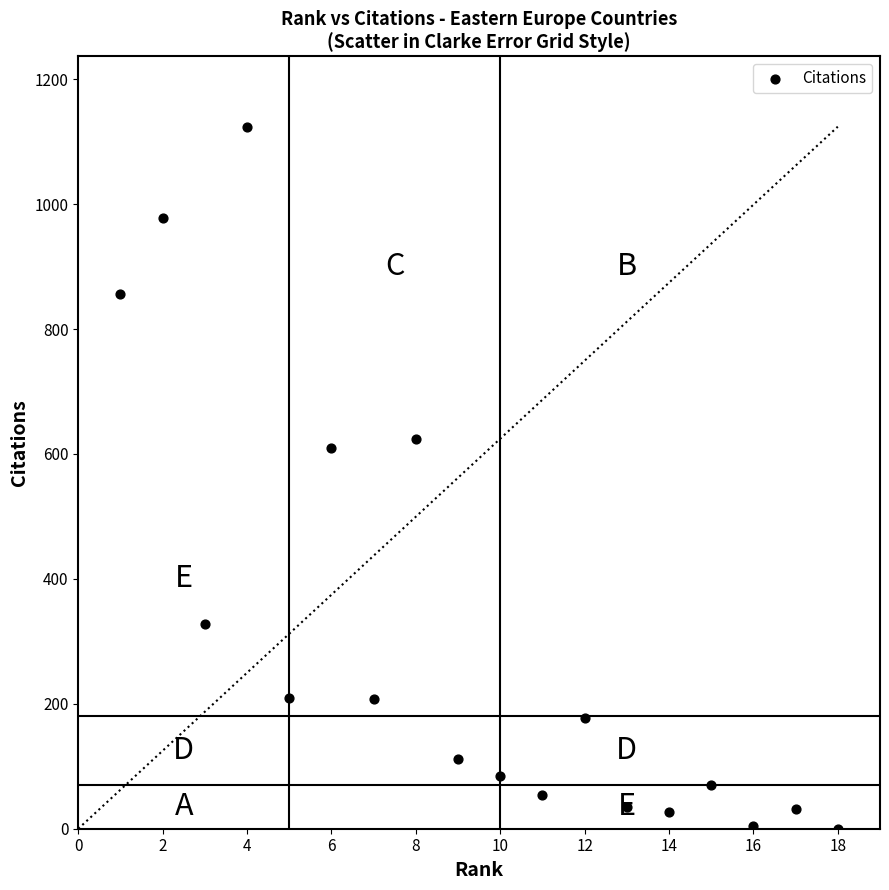

What is the range of X values (max minus min)?

17